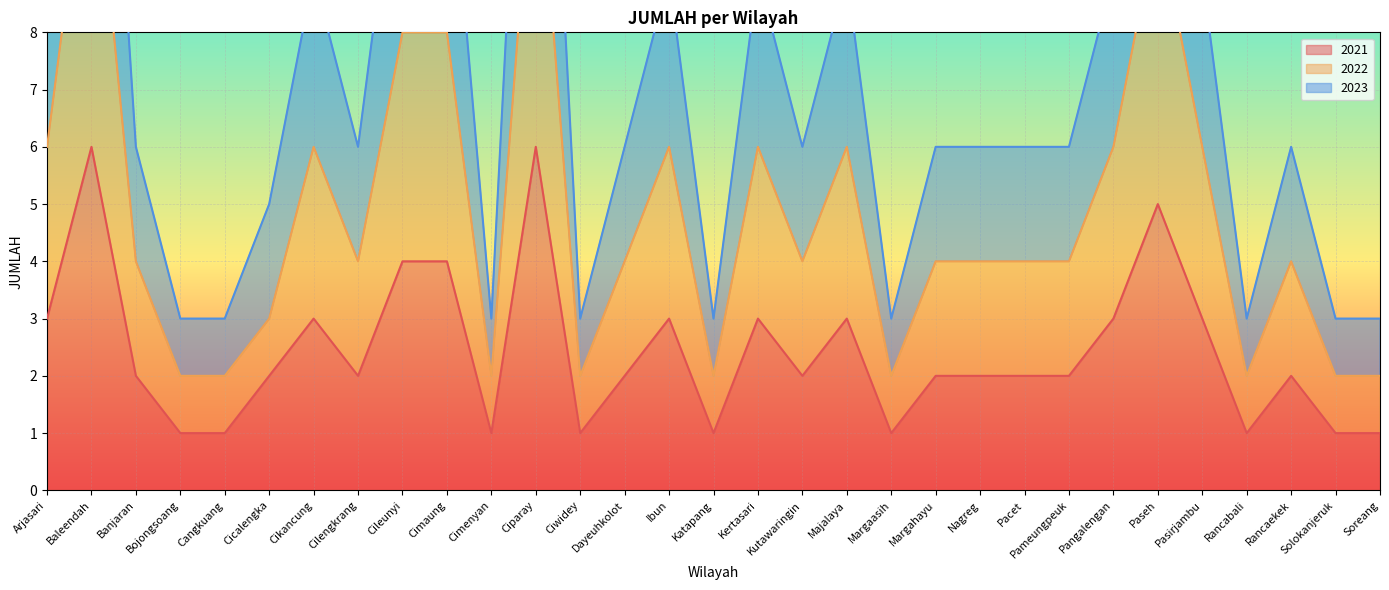

In 2023, how many points are higher than both neighbors (excluding endpoints)?

8